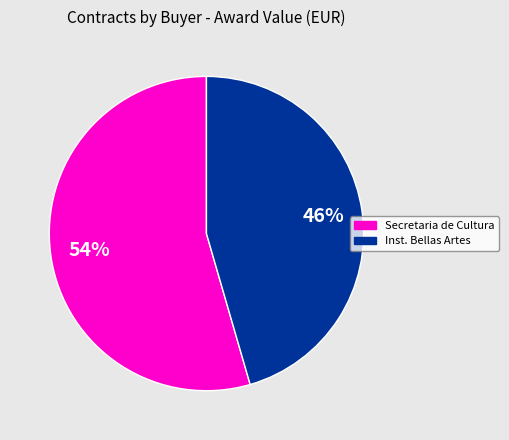

To the nearest percent, what is the average slice percentage?

50%